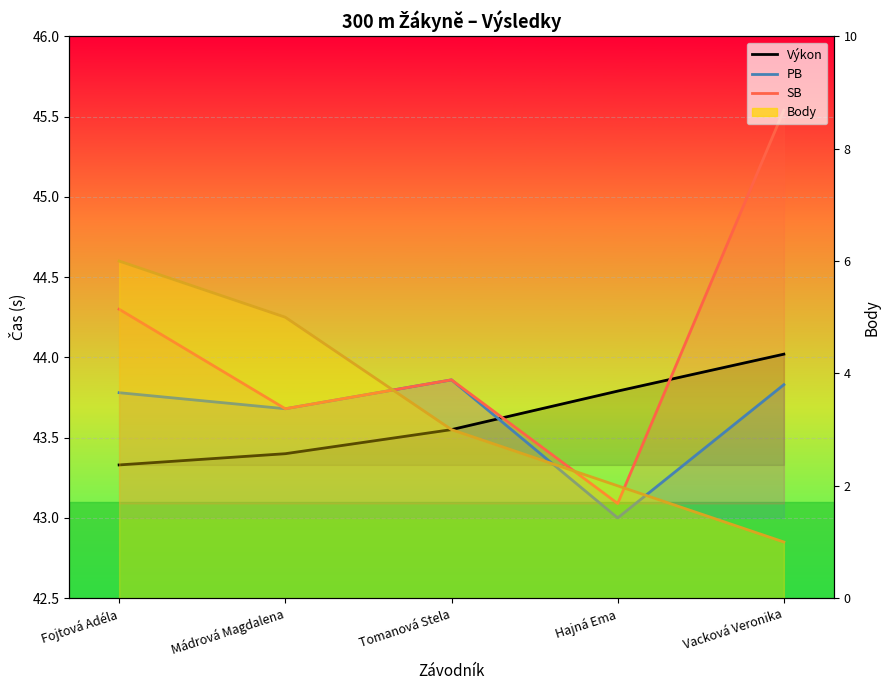

Rank the categories by Body value from lowest to highest.

Vacková Veronika, Hajná Ema, Tomanová Stela, Mádrová Magdalena, Fojtová Adéla